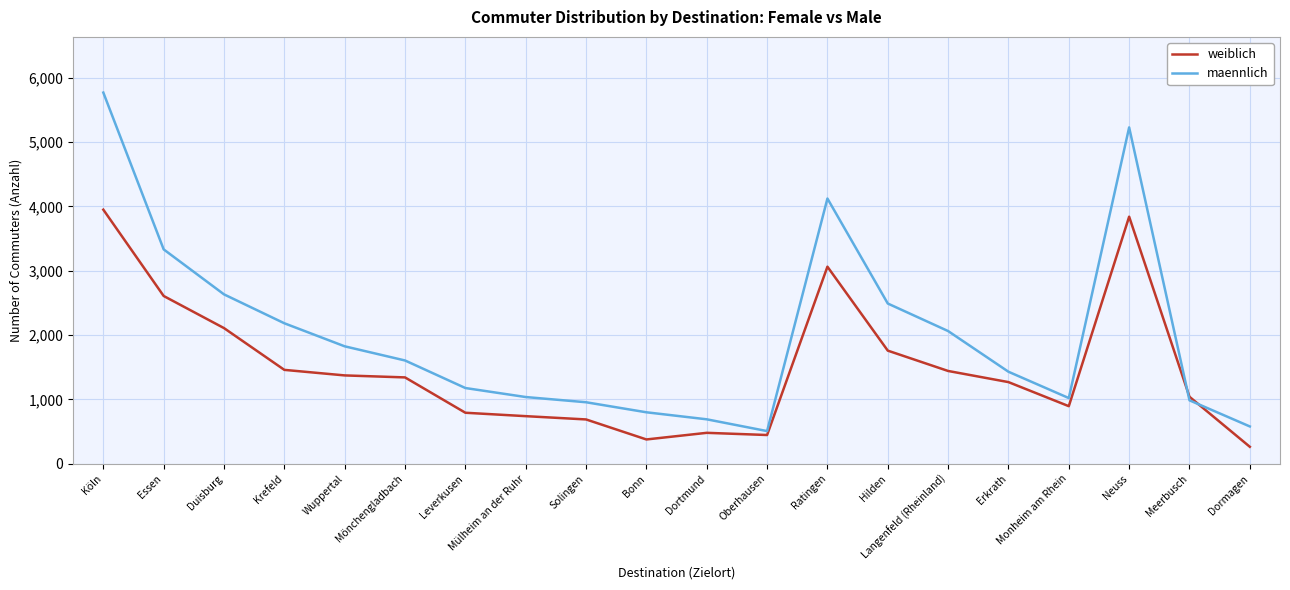

How many lines are shown in the chart?

2